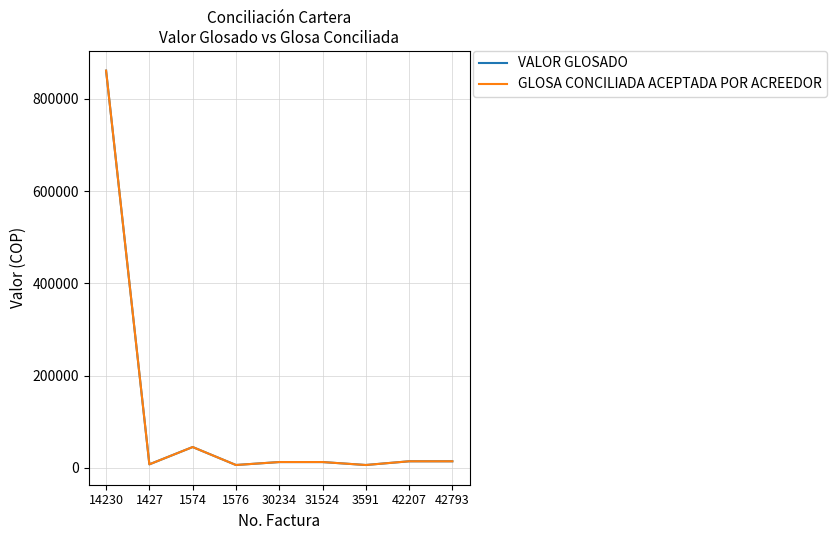

Reading right to left, what are all the values shown in this chart?

VALOR GLOSADO: 42793=14425	42207=14425	3591=6381	31524=12769	30234=12769	1576=6381	1574=45310	1427=7826	14230=860900
GLOSA CONCILIADA ACEPTADA POR ACREEDOR: 42793=14425	42207=14425	3591=6381	31524=12769	30234=12769	1576=6381	1574=45310	1427=7826	14230=860900